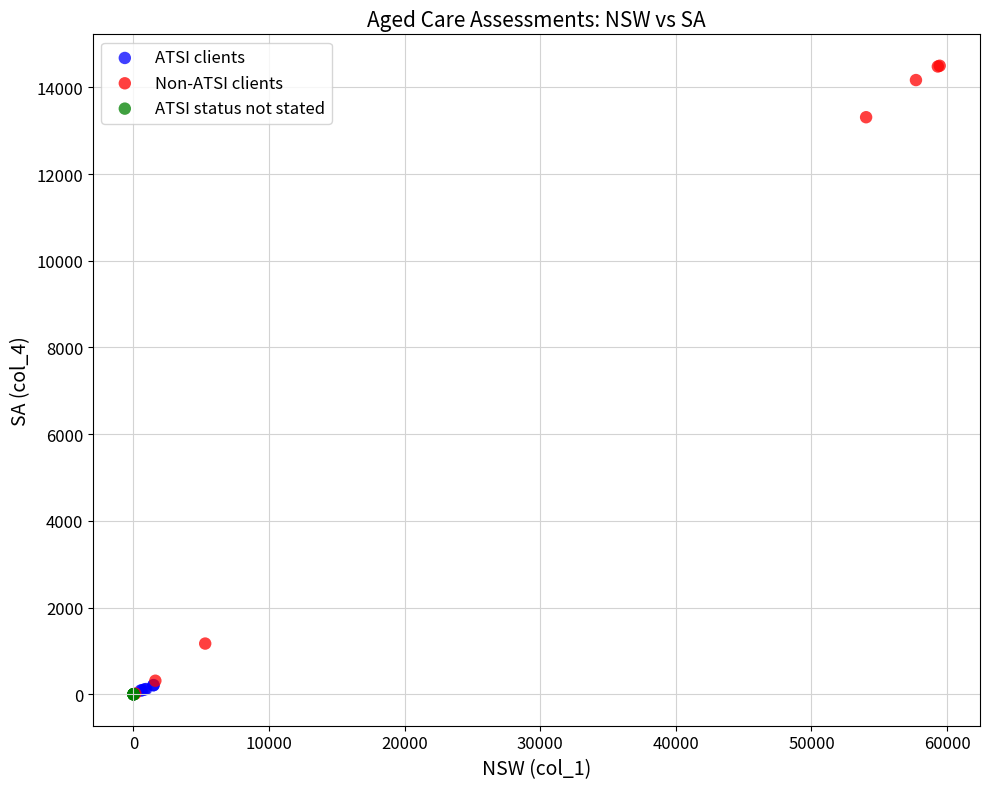

Which series contains the highest Y value?

Non-ATSI clients